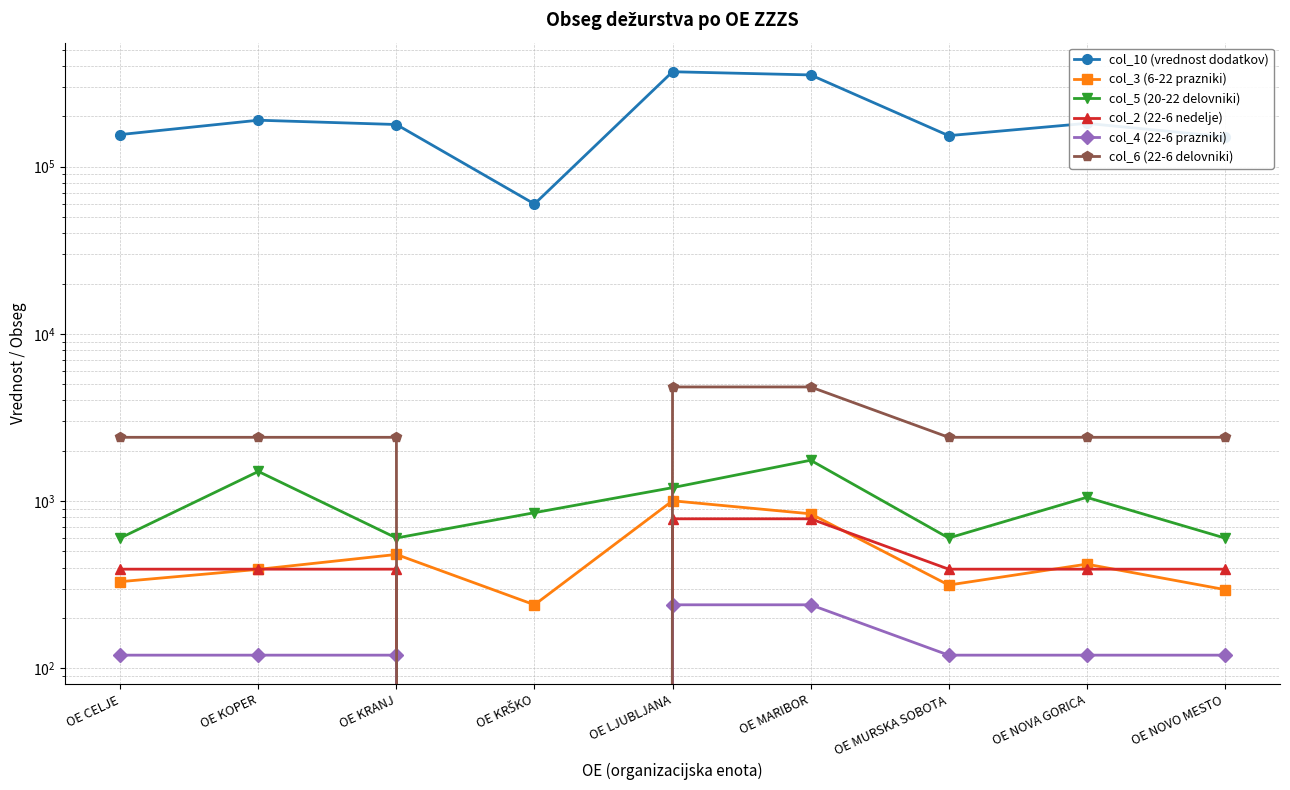

At which category is the sum across all series the highest?

OE LJUBLJANA